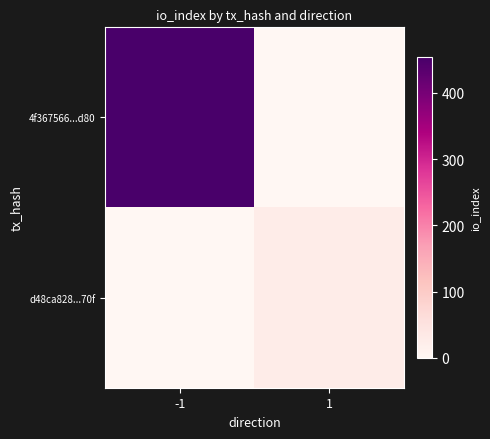

Reading left to right, extract all data points from this chart.

4f367566...d80: -1=454	1=0
d48ca828...70f: -1=0	1=27